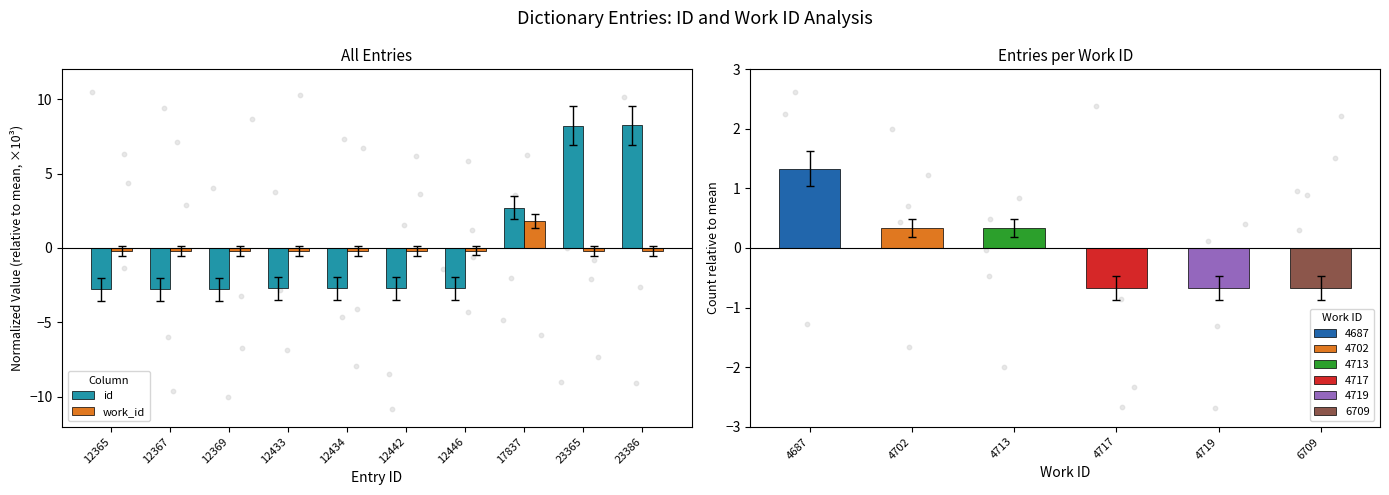

What are all the series names shown in the legend?

id, work_id